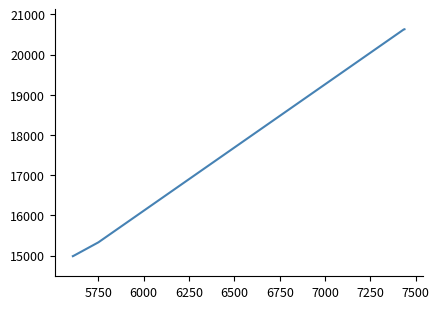

What is the maximum value shown in the chart?

20630